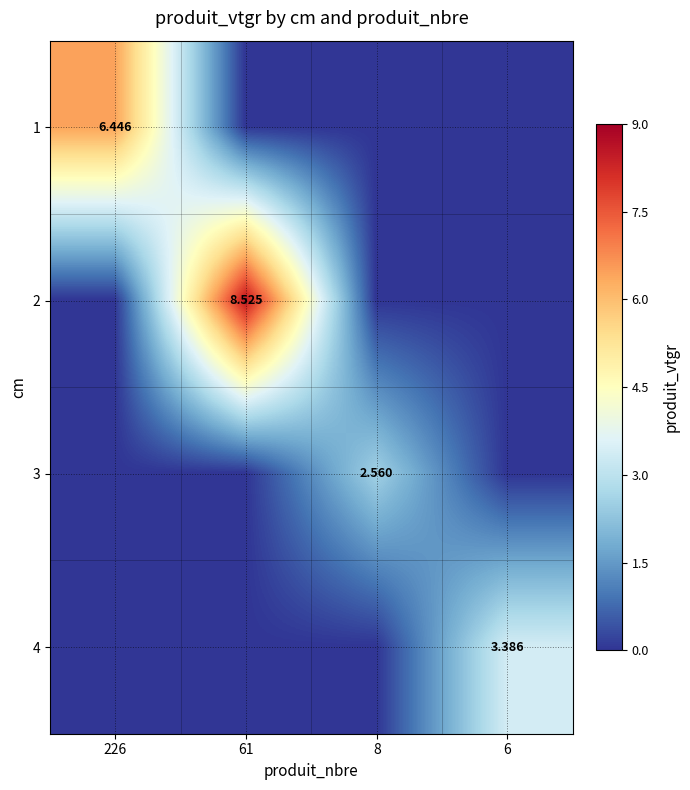

Where is 2 nearest to the value 4?

226